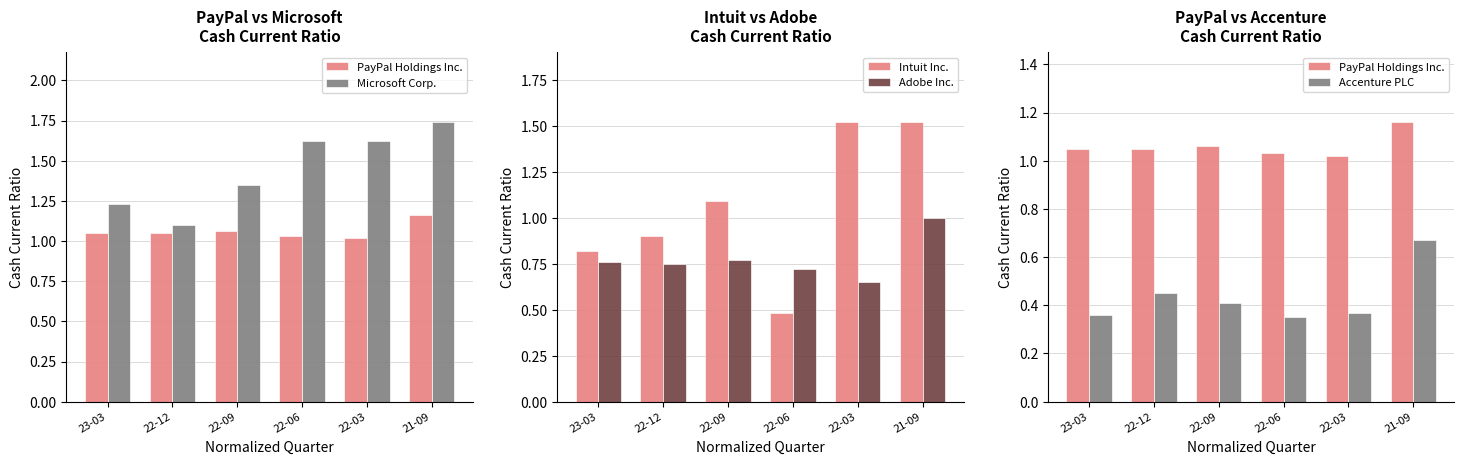

Count the number of data series in this chart.

5